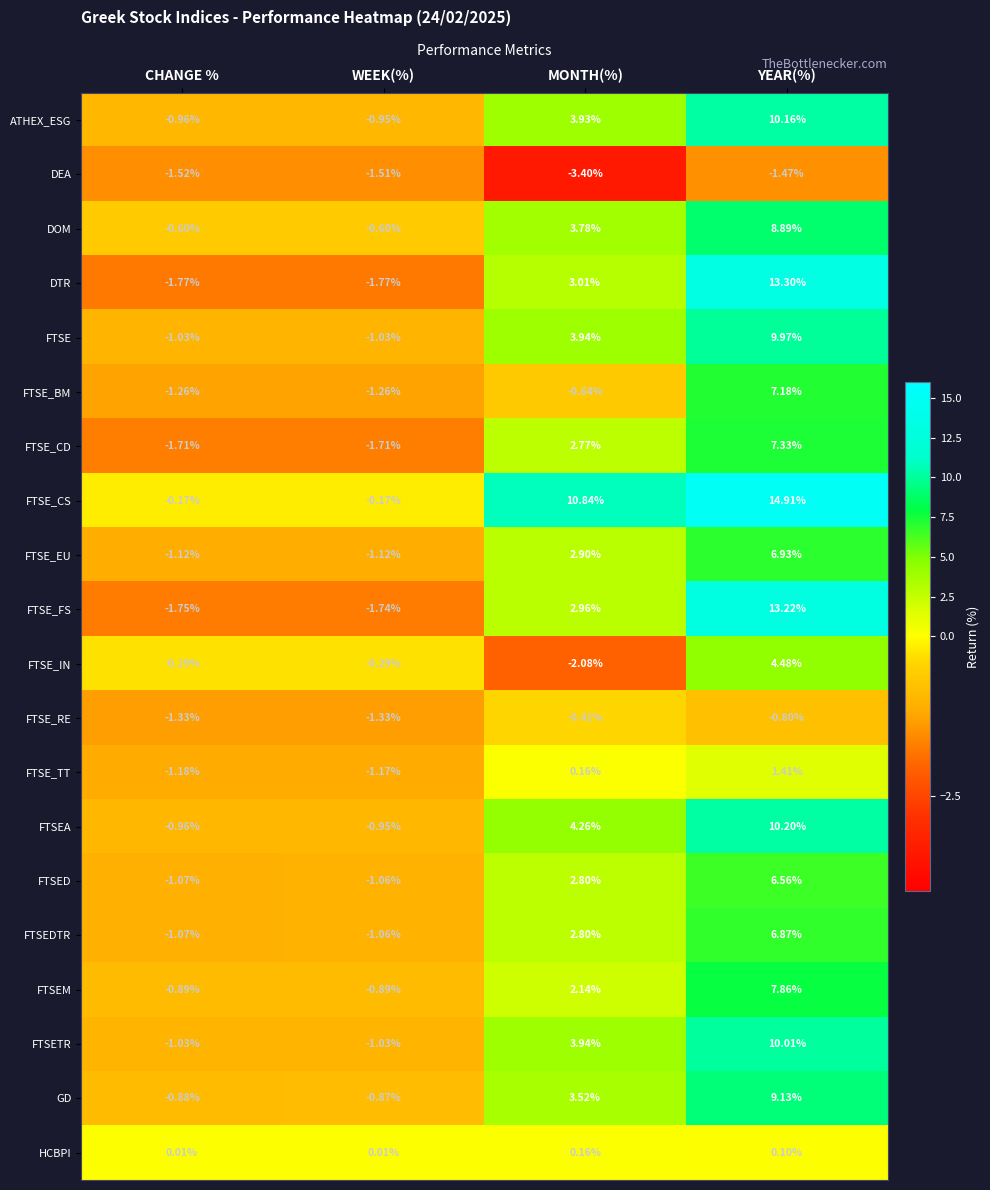

How many values in FTSEDTR are above zero?

2